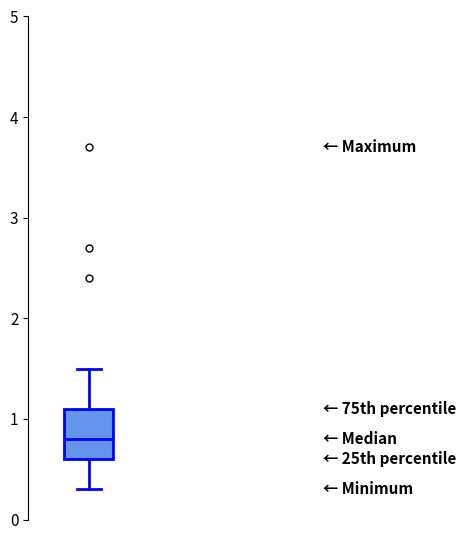

Read this box plot against the y-axis: the position of the median line, the range covered by the box, and the ends of both whiskers. The values are not printed on the chart, so give them approximately, as read against the axis.

median 0.8, box 0.6 to 1.1, whiskers 0.3 to 1.5